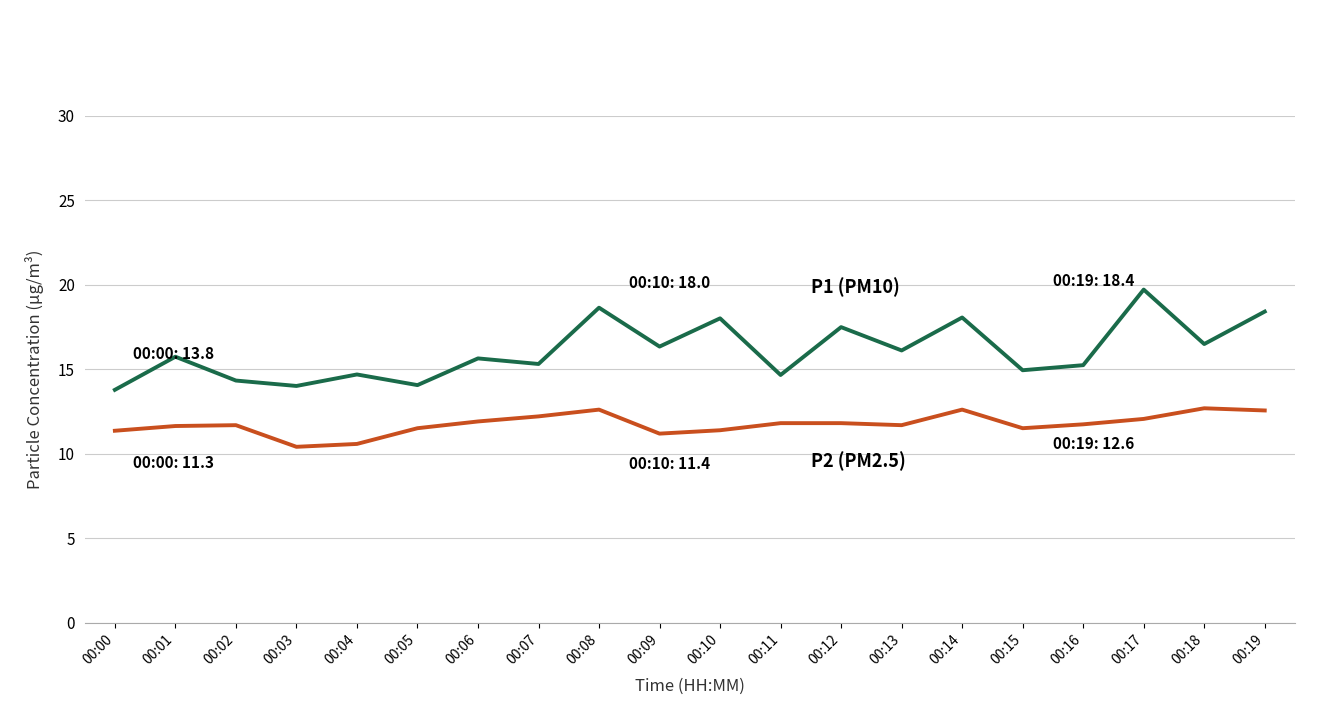

What is the total value across all series at 00:01?

27.4